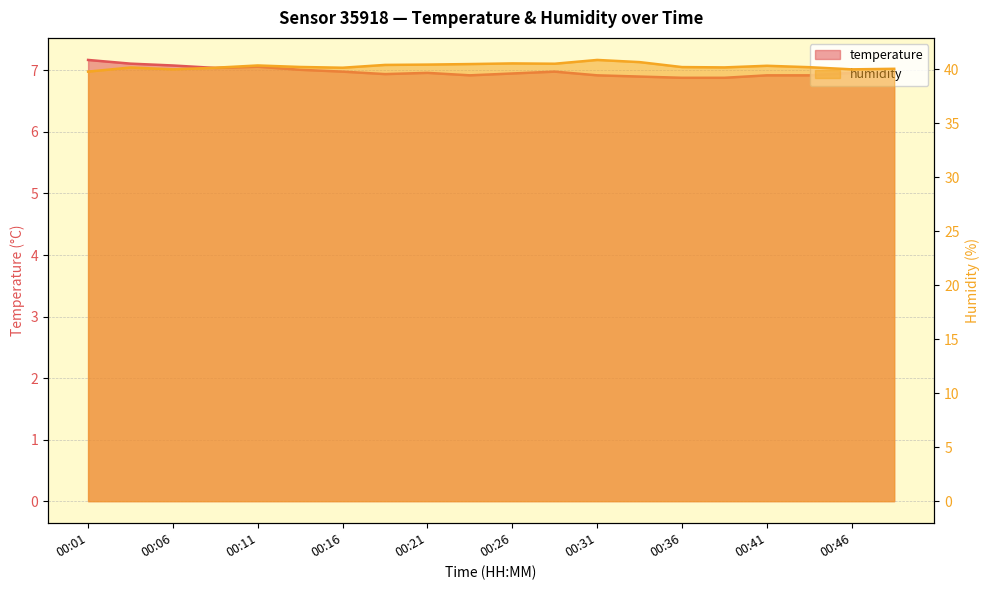

True or false: temperature and humidity intersect in this chart.

False